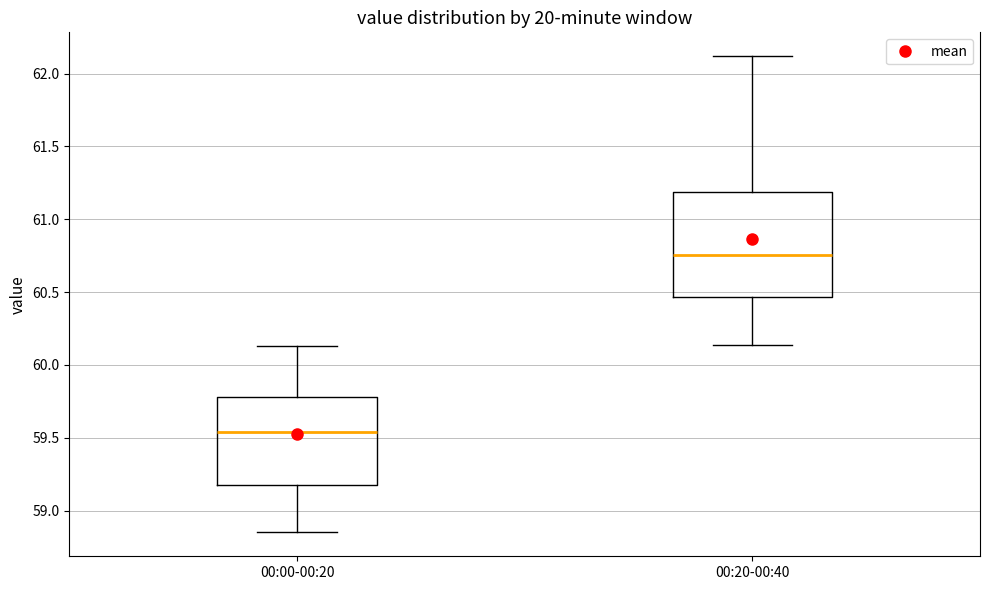

Comparing the boxes themselves (not the whiskers), which one is the tallest?

00:20-00:40